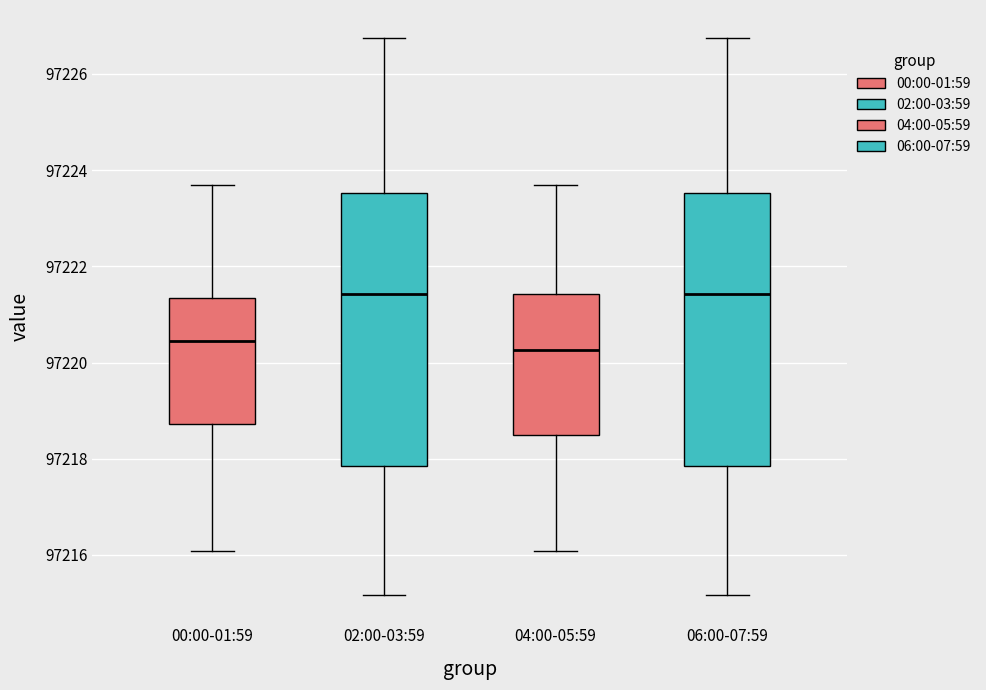

Where does the median line of the box for 06:00-07:59 sit on the y-axis? The values are not printed on the chart, so give them approximately, as read against the axis.

97221.4